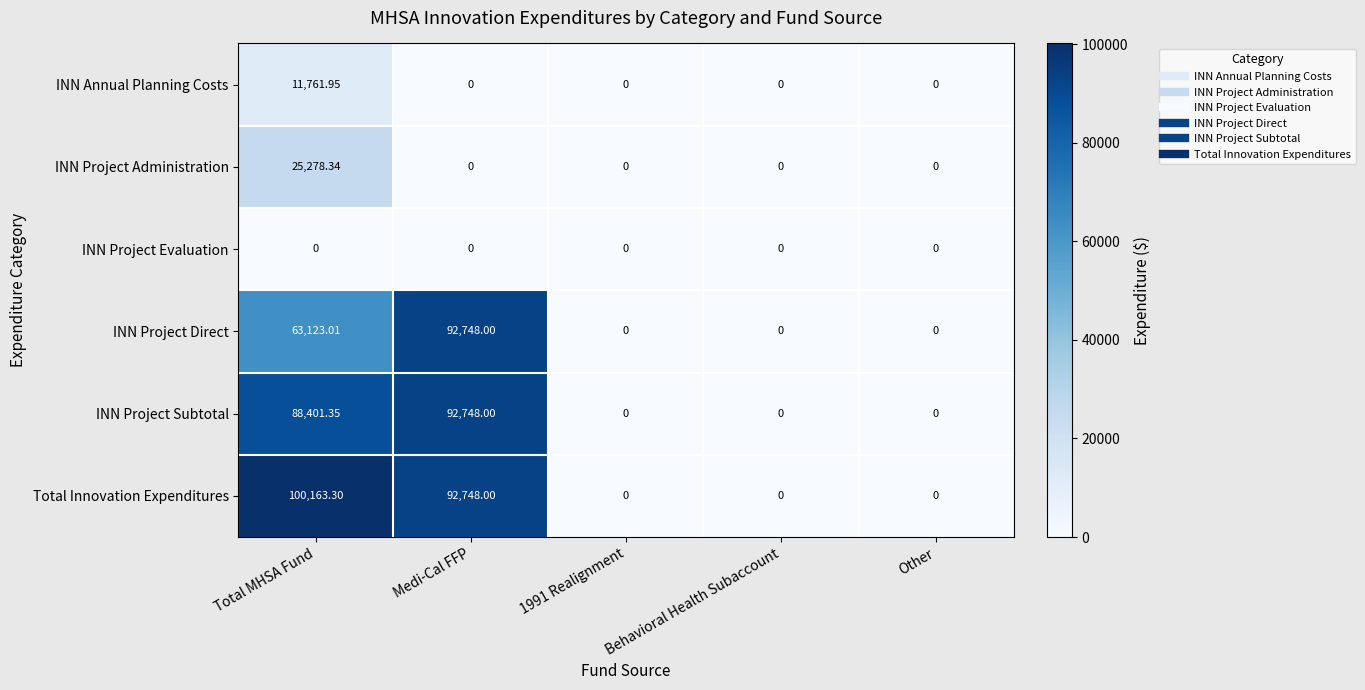

How many distinct data groups are displayed?

6